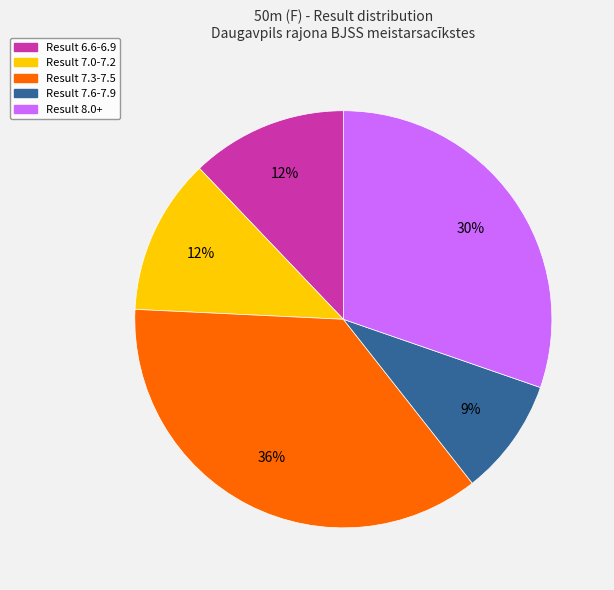

To the nearest percent, what is the average slice percentage?

20%